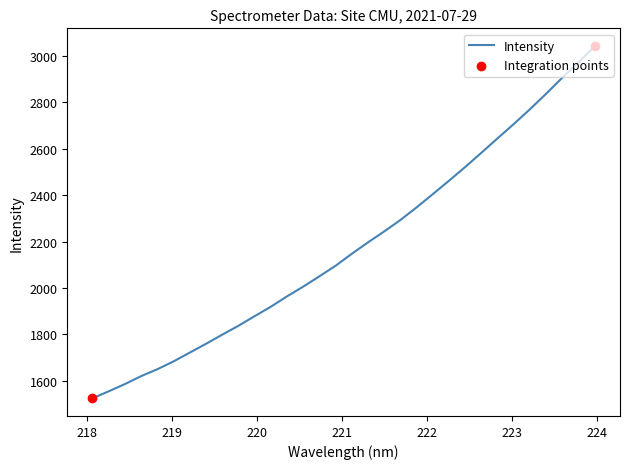

What is the smallest value displayed?

1523.4